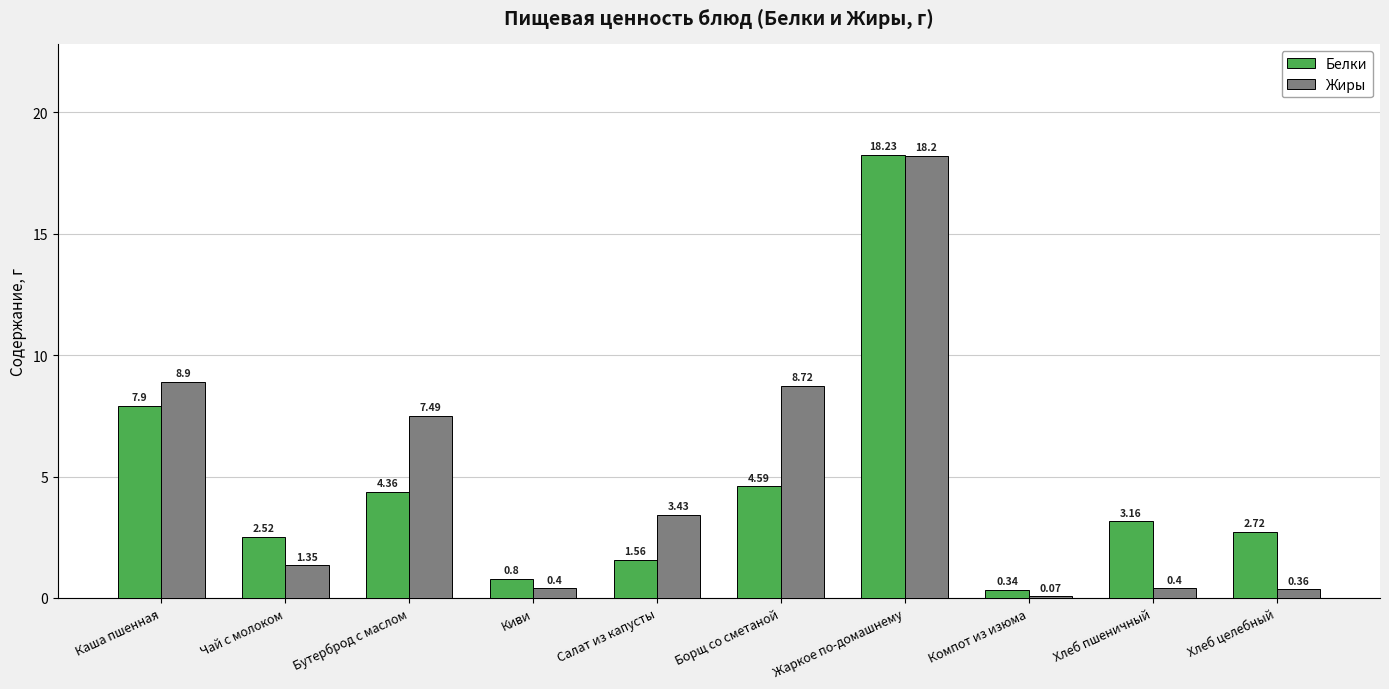

What is the sum of the Жиры values at Киви and Салат из капусты?

3.8